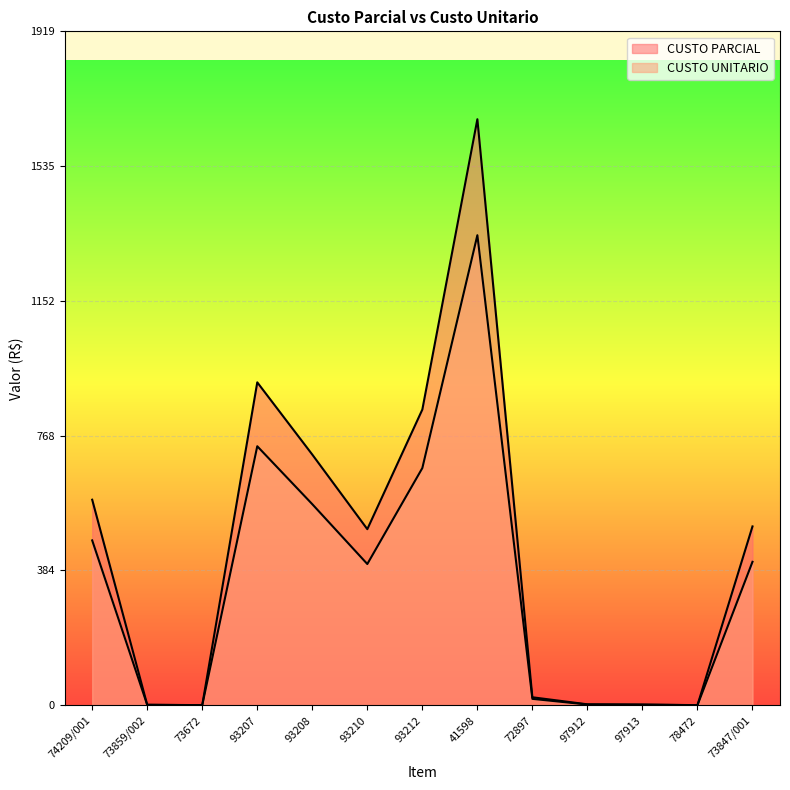

True or false: CUSTO UNITARIO and CUSTO PARCIAL intersect in this chart.

False